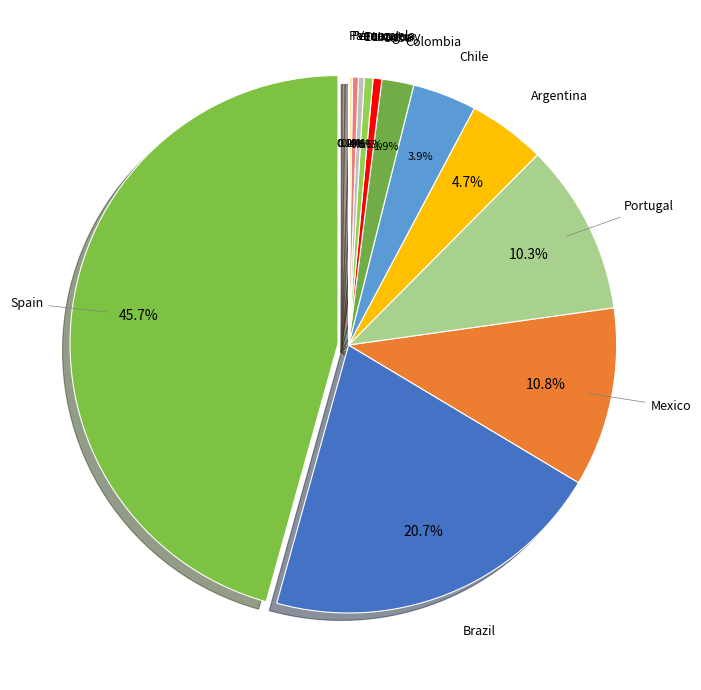

To the nearest percent, what is the combined percentage of Peru and Ecuador?

1%